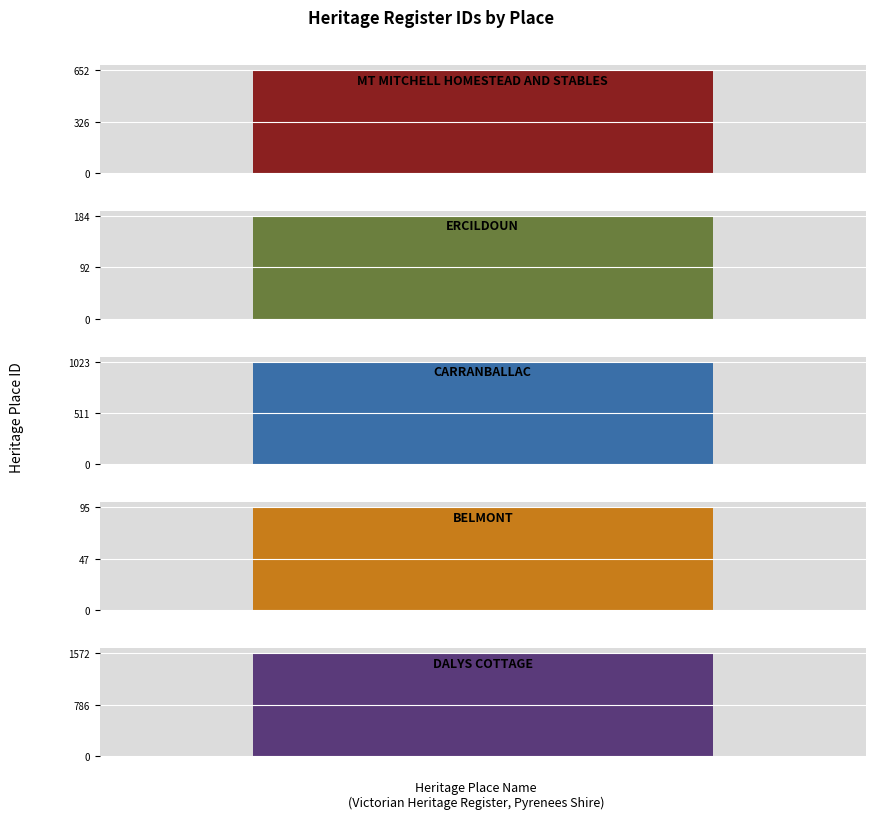

What is the label of the 4th bar from the right?

ERCILDOUN